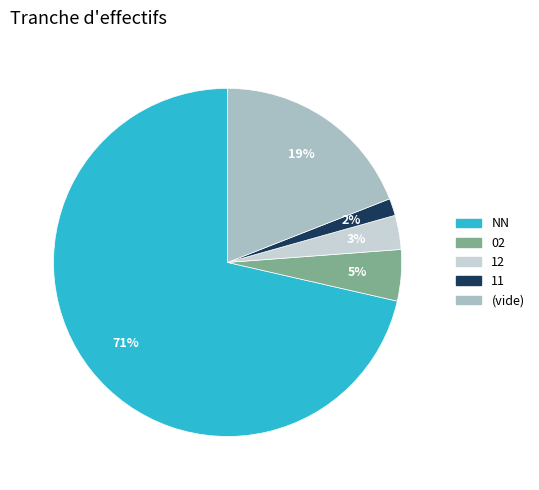

Does any single category account for the majority?

Yes